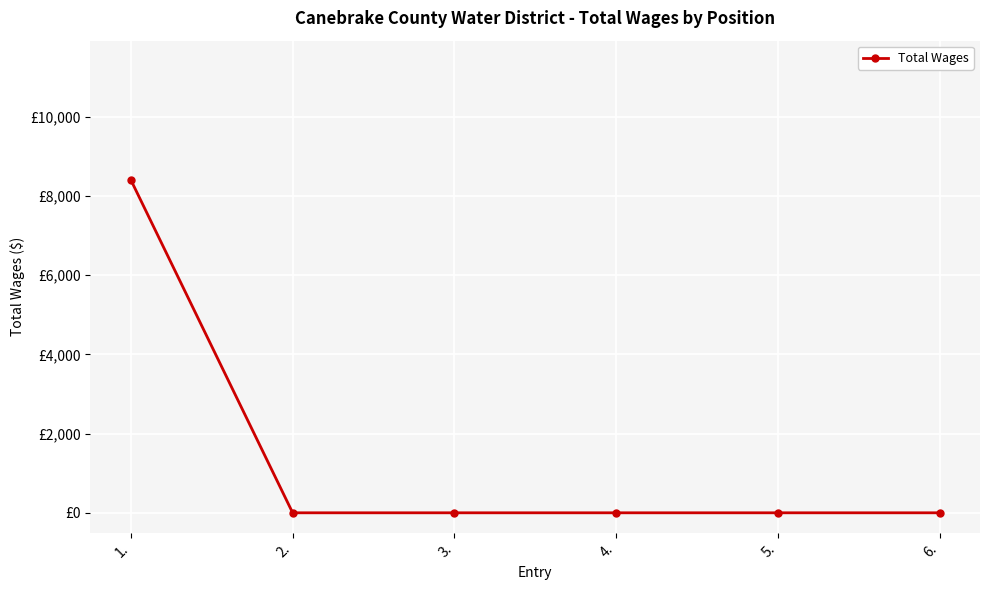

Which label corresponds to the largest value in the chart?

1.